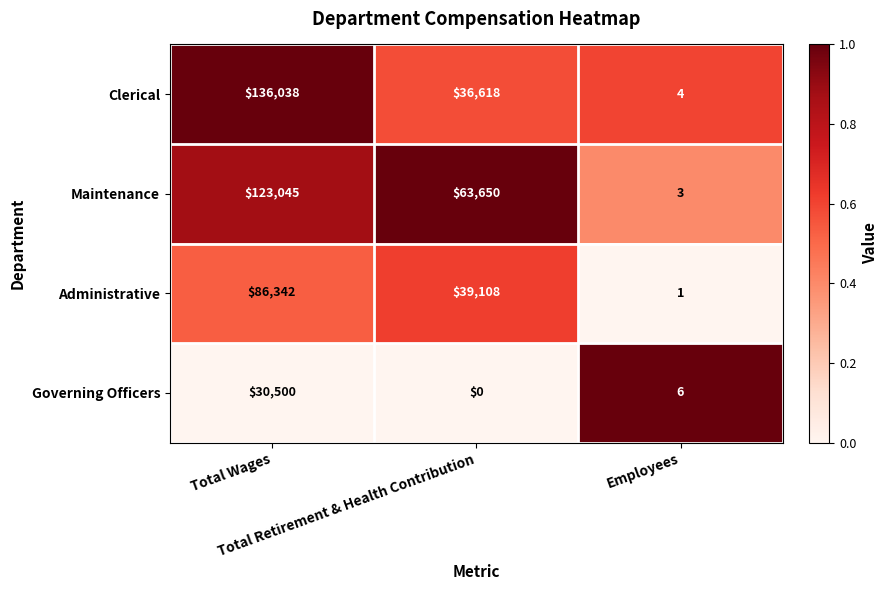

Which series has the widest spread of values?

Clerical